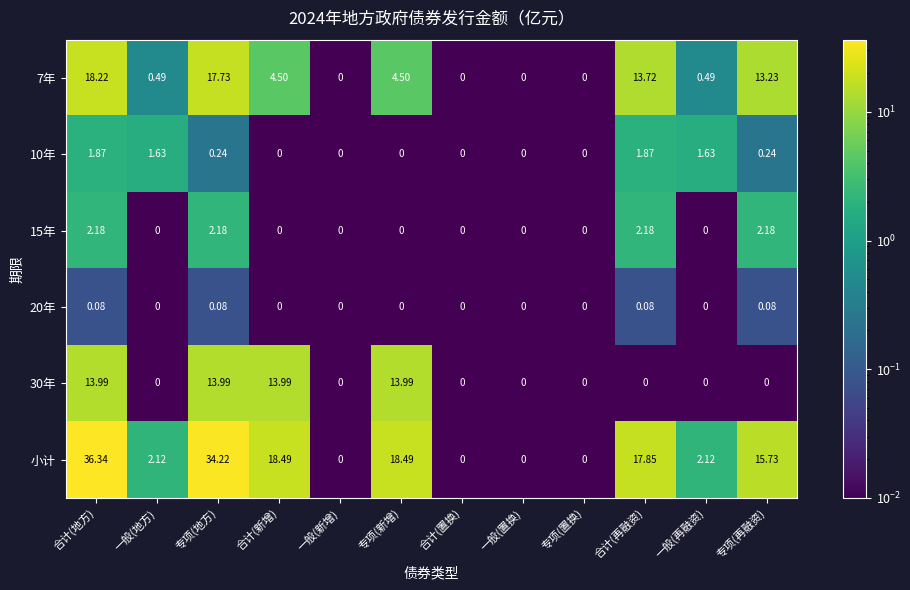

List the series in order of their peak value, highest first.

小计, 7年, 30年, 15年, 10年, 20年